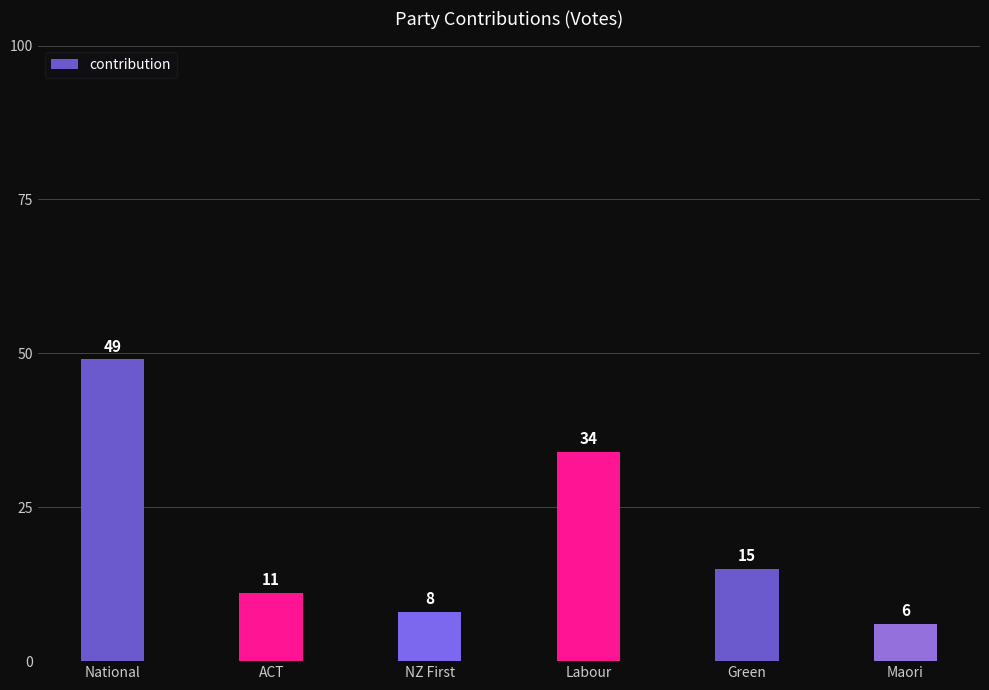

Reading left to right, transcribe all the data shown in this chart.

49	11	8	34	15	6